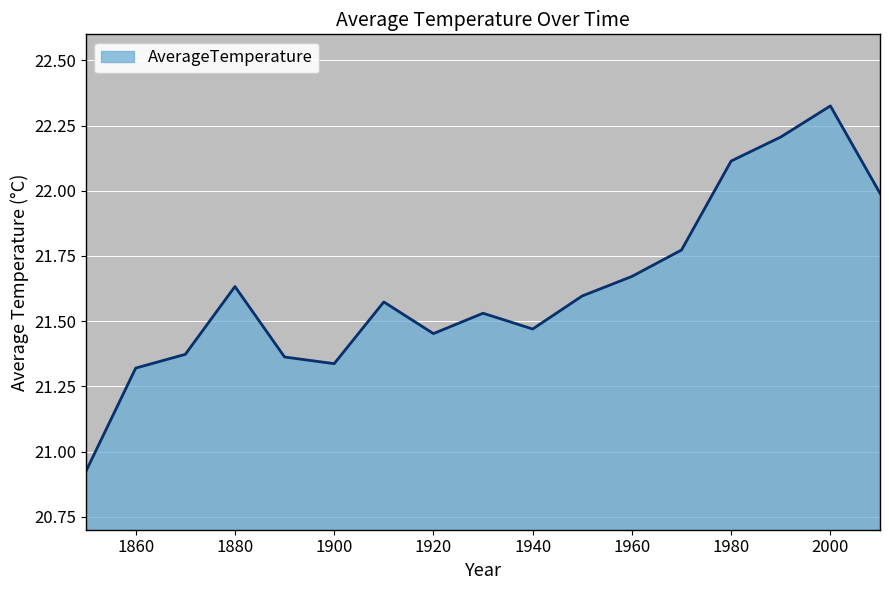

What is the difference between the maximum and minimum values?

1.4